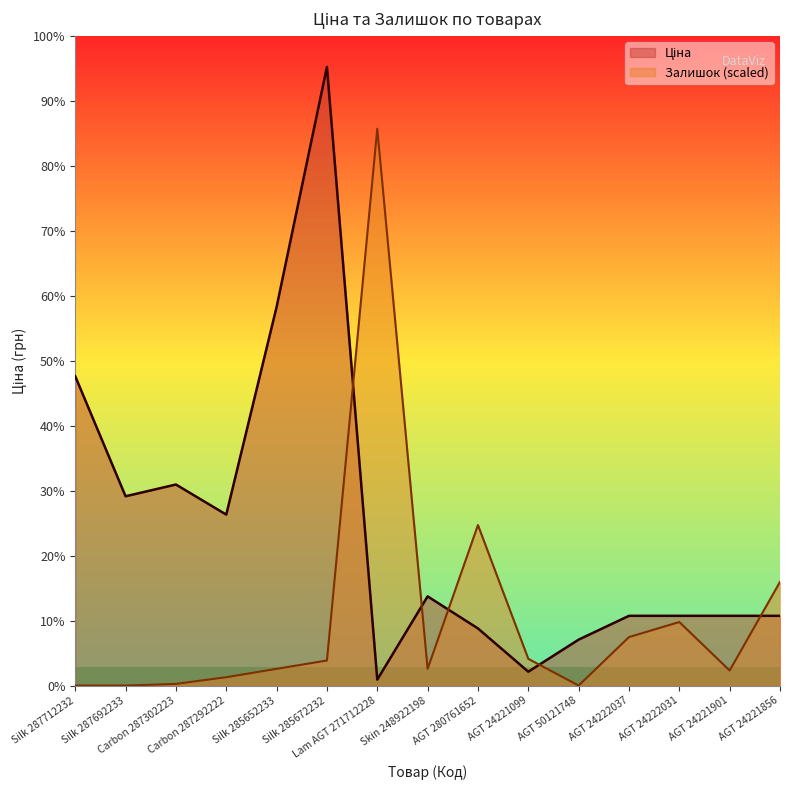

Rank the series by their maximum value, from highest to lowest.

Ціна, Залишок